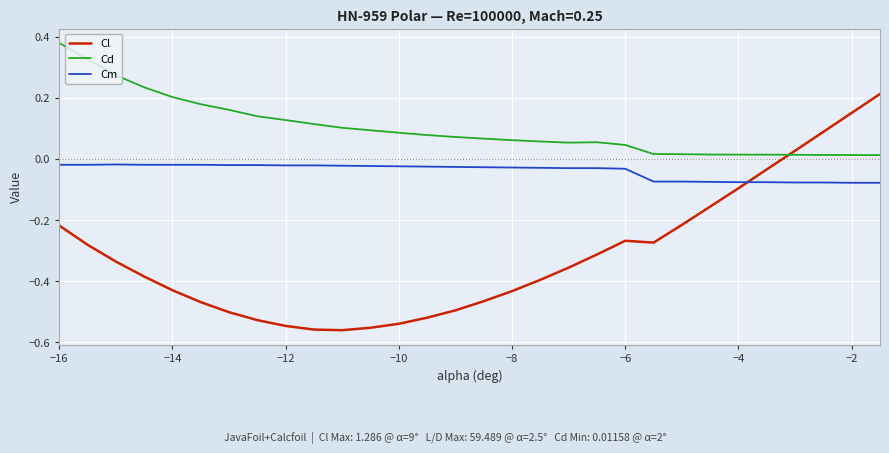

List the series in order of their overall mean, highest first.

Cd, Cm, Cl